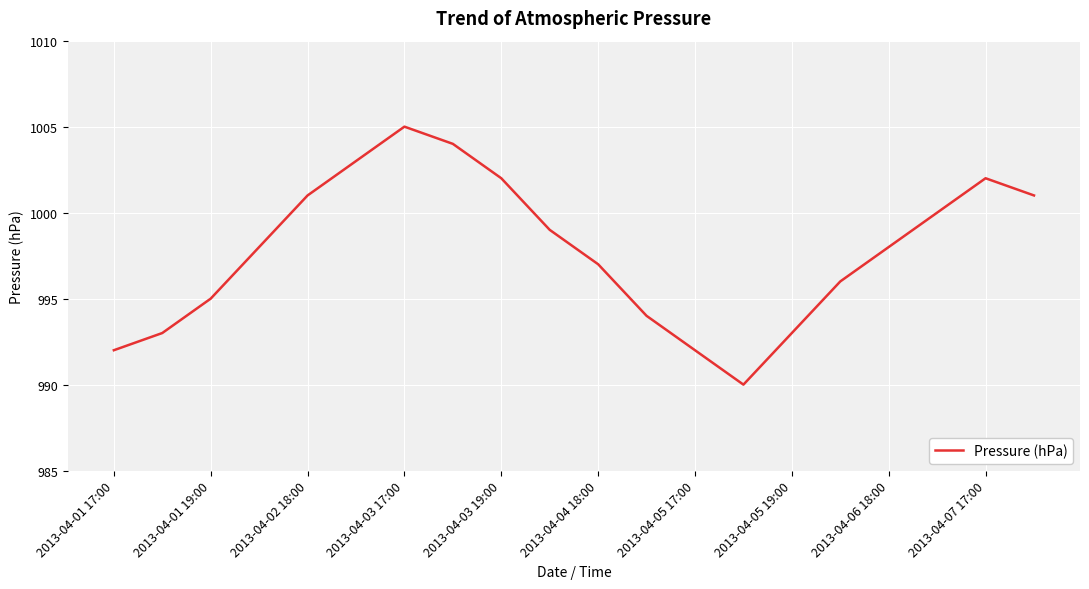

What is the smallest value displayed?

990